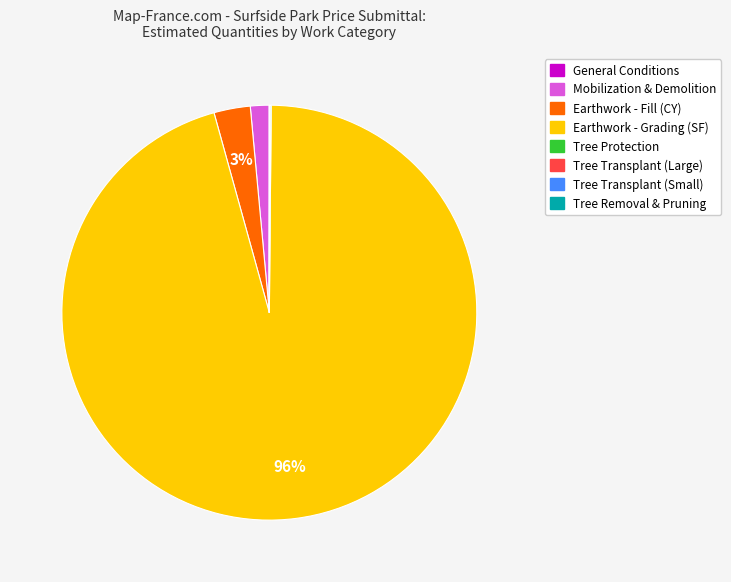

To the nearest percent, what is the difference between the largest and smallest slice percentages?

96%